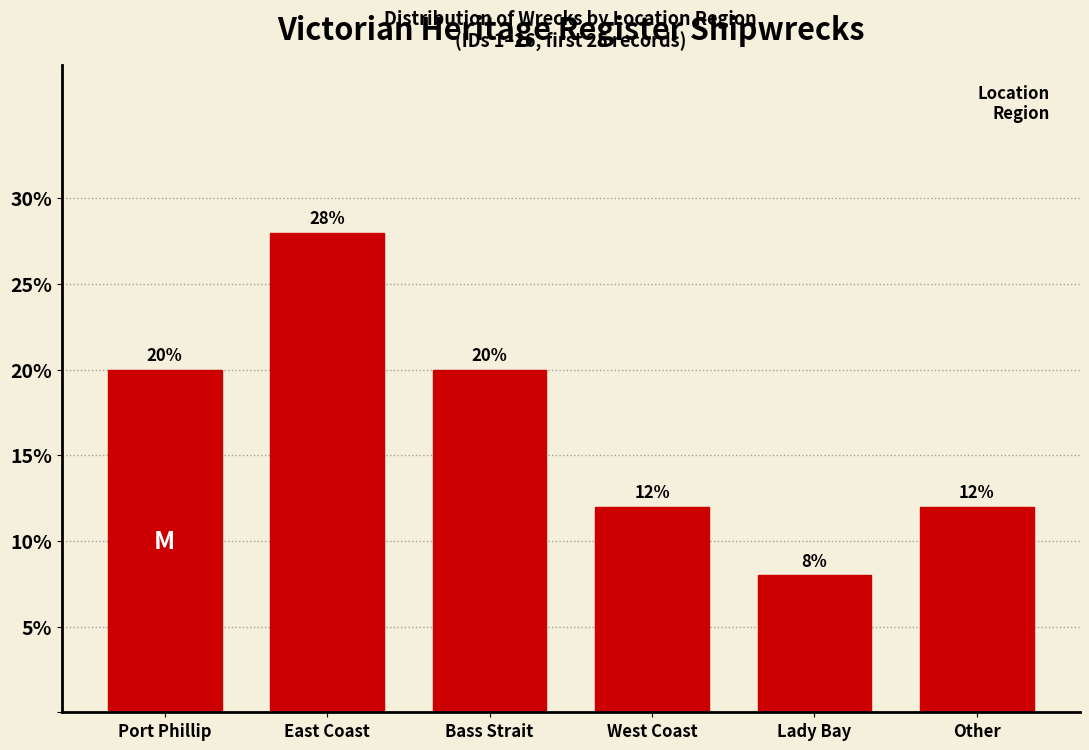

Reading left to right, extract all data points from this chart.

20.0	28.0	20.0	12.0	8.0	12.0